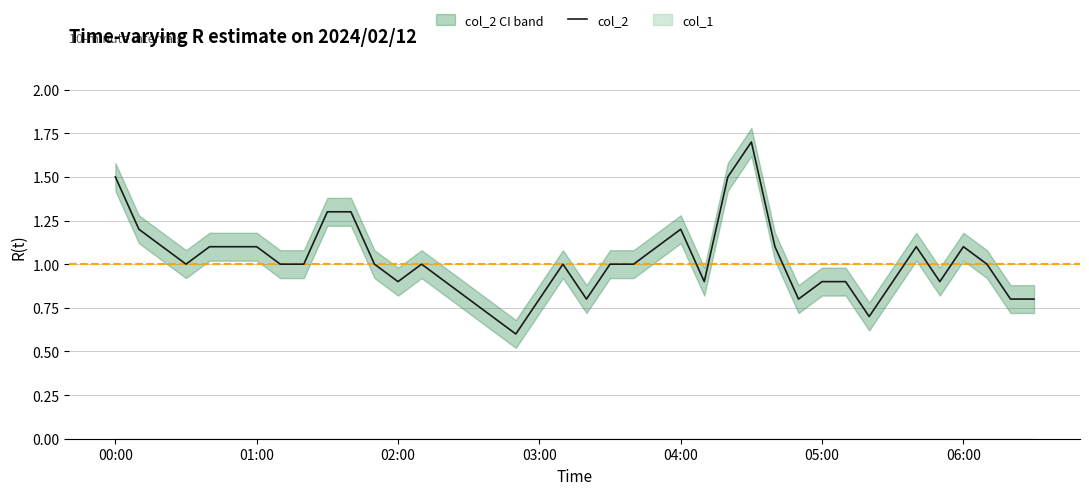

What is the smallest value displayed?

0.6